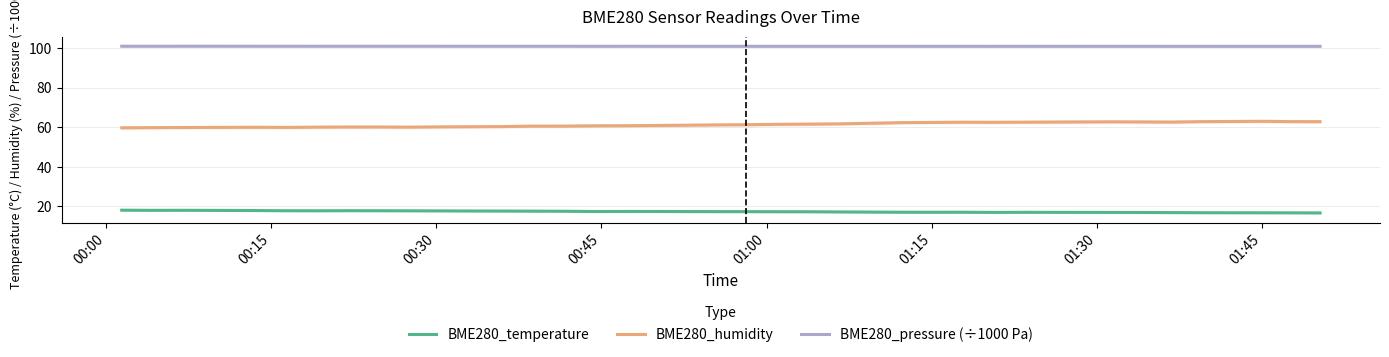

True or false: BME280_temperature and BME280_humidity cross at least once.

False